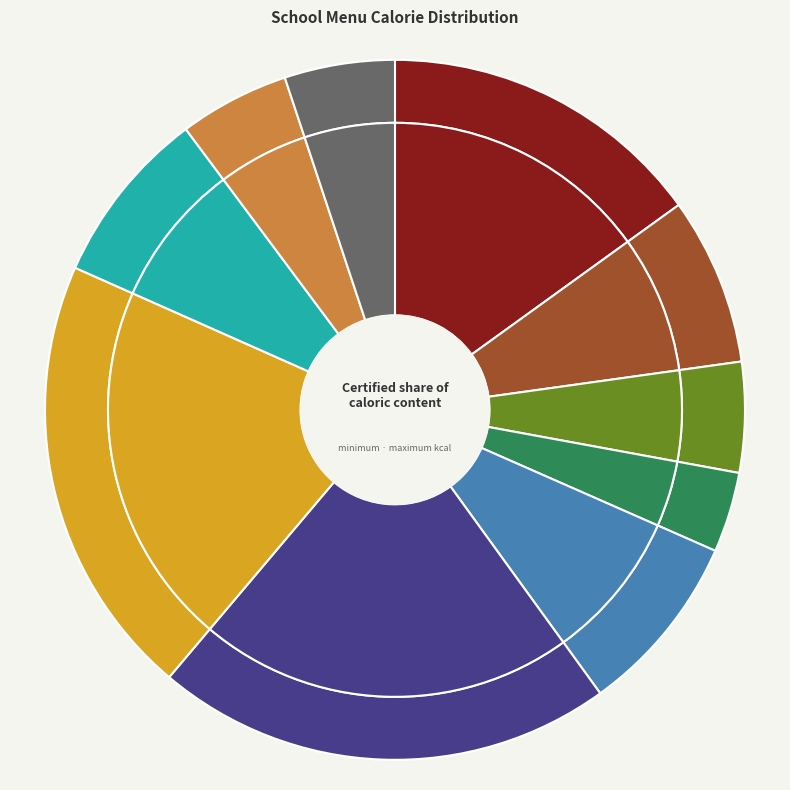

Which category has the biggest portion of the pie?

рыба